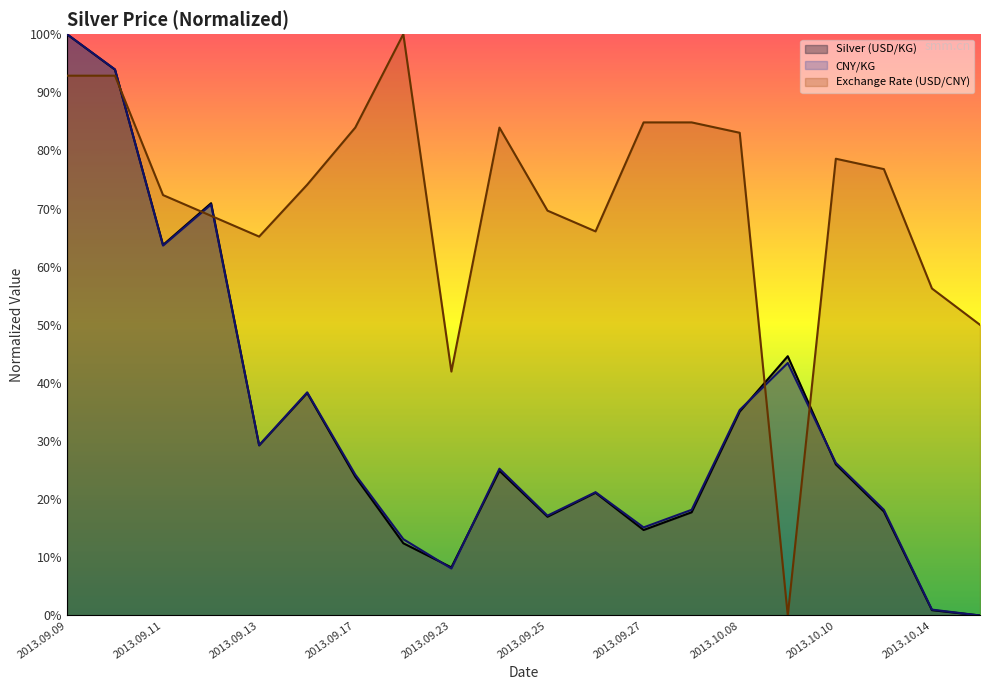

Reading left to right, what are all the values shown in this chart?

Silver (USD/KG): 100.0	93.9	63.7	70.9	29.3	38.3	23.9	12.4	8.3	24.9	17.0	21.1	14.7	17.8	35.1	44.6	26.0	17.9	0.9	0.0
CNY/KG: 100.0	93.9	63.6	70.7	29.3	38.4	24.2	13.1	8.1	25.3	17.2	21.2	15.2	18.2	35.4	43.4	26.3	18.2	1.0	0.0
Exchange Rate (USD/CNY): 92.9	92.9	72.3	68.8	65.2	74.1	83.9	100.0	42.0	83.9	69.6	66.1	84.8	84.8	83.0	0.0	78.6	76.8	56.2	50.0